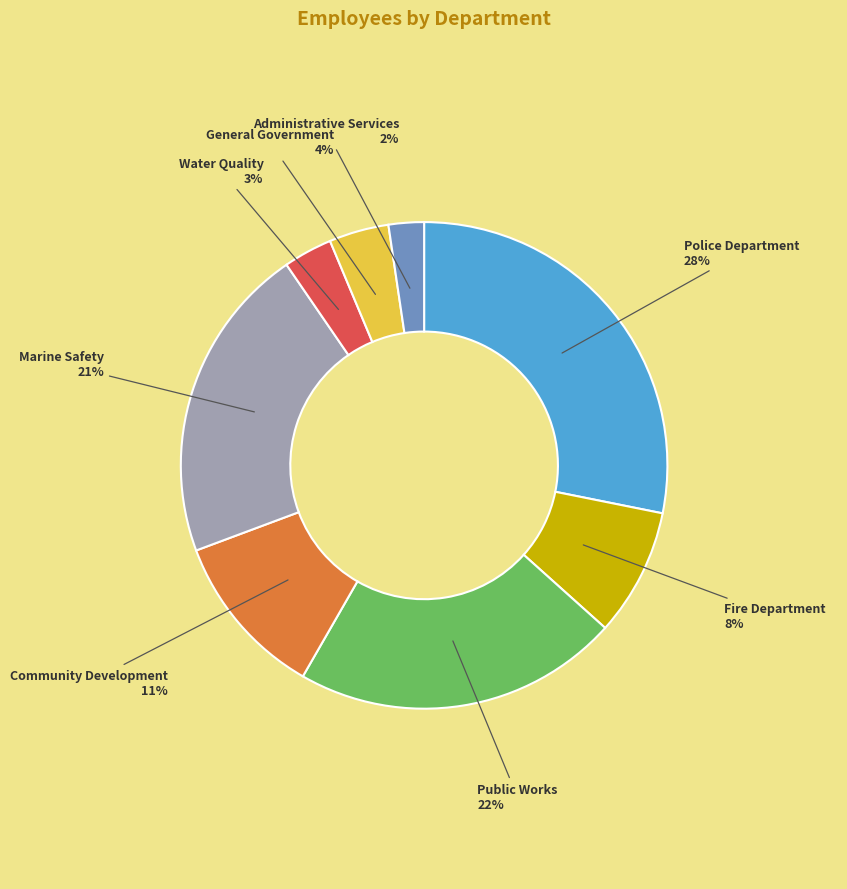

To the nearest percent, what is the combined percentage of Fire Department and Community Development?

19%